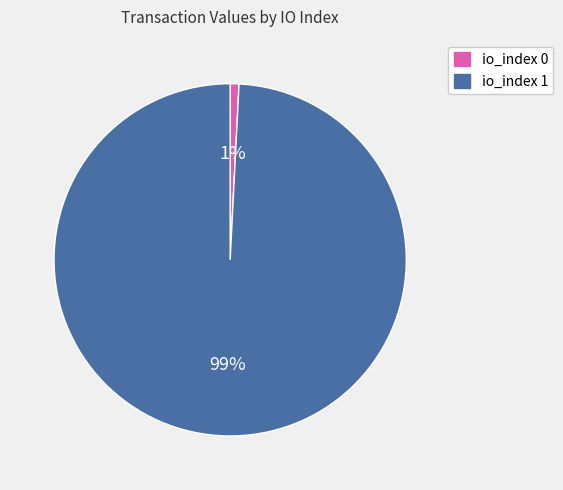

The io_index 0 slice represents 1% of the pie. True or false?

True